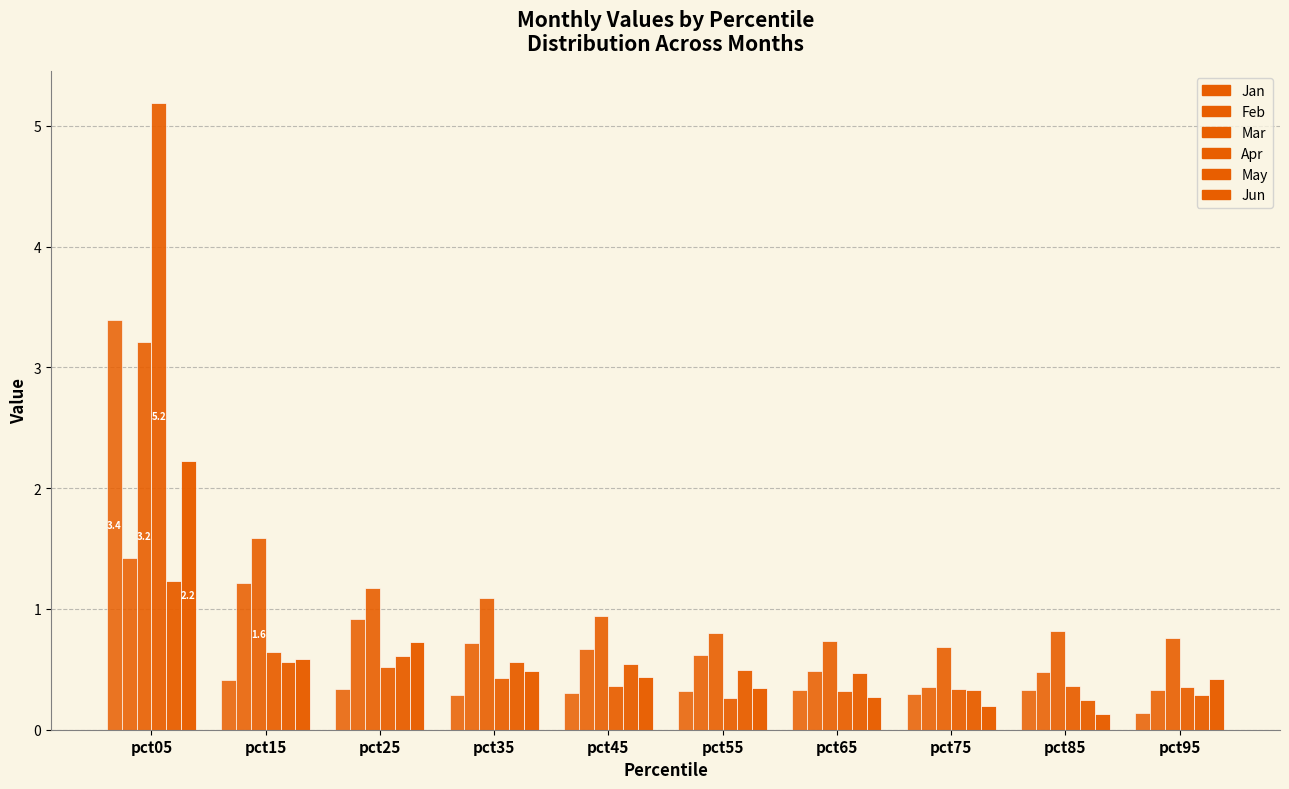

Which series has the largest total across all categories?

Mar